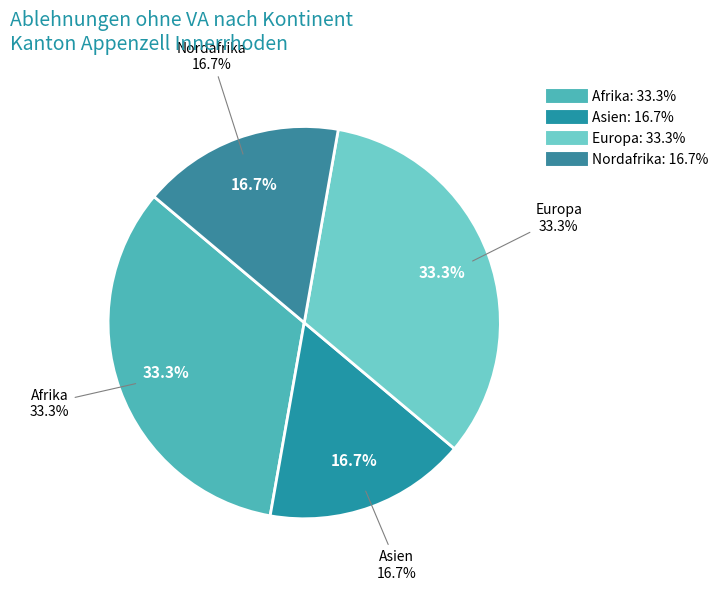

Is there a majority slice in this chart?

No